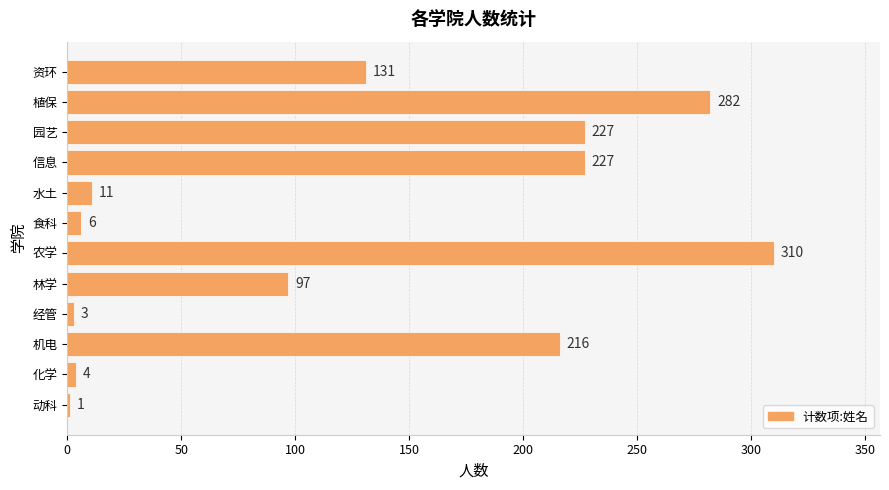

What is the greatest value displayed?

310